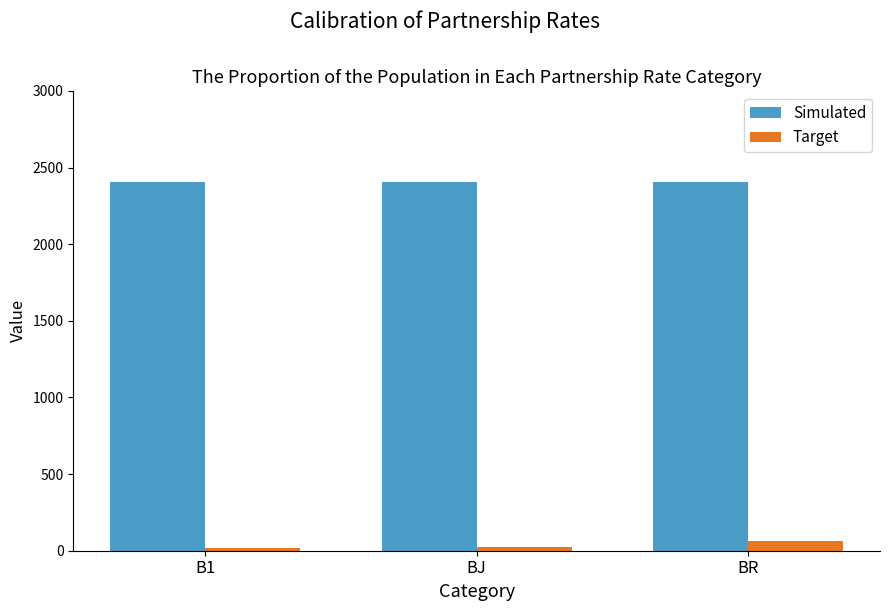

The Target series shows 25 at BJ. True or false?

True